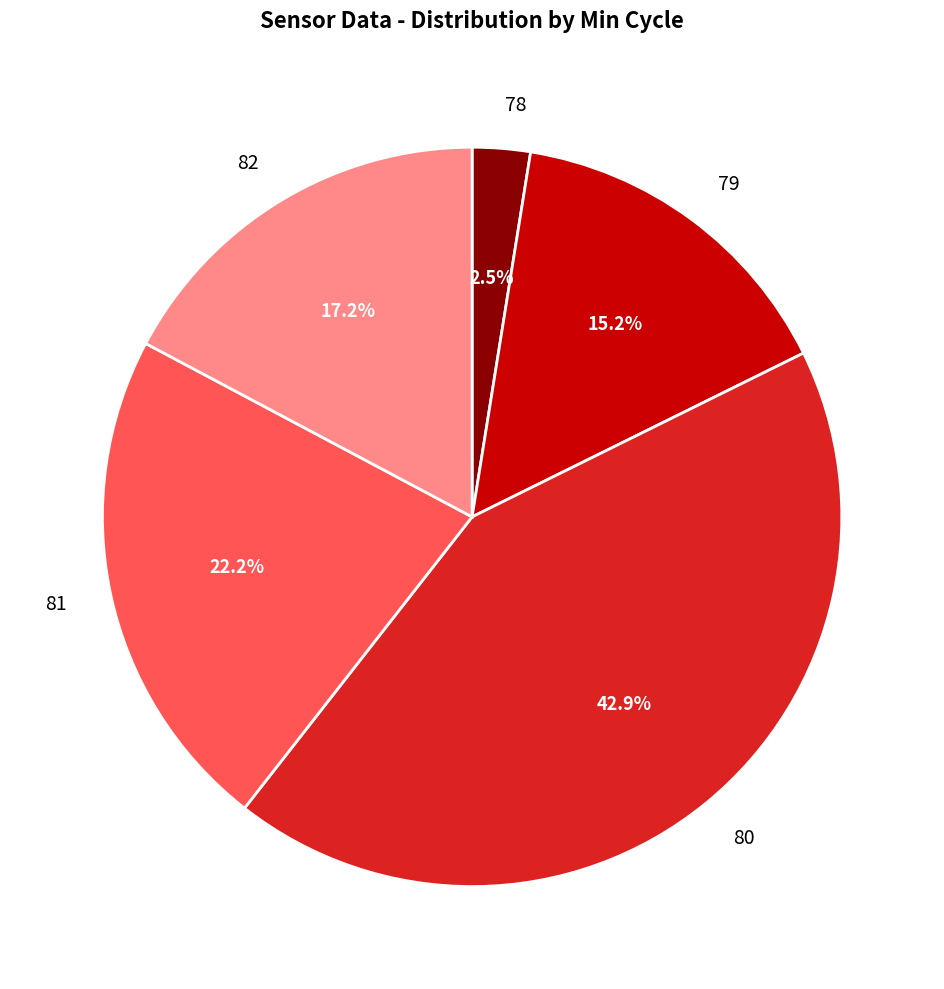

Which category has the smallest portion of the pie?

78